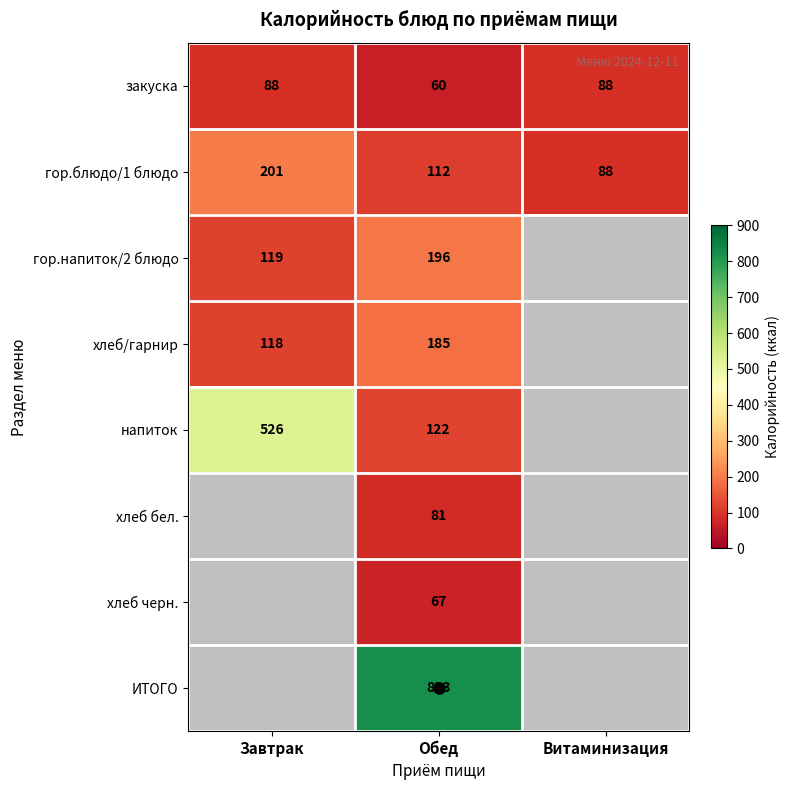

Which category has the lowest value across all series?

Обед